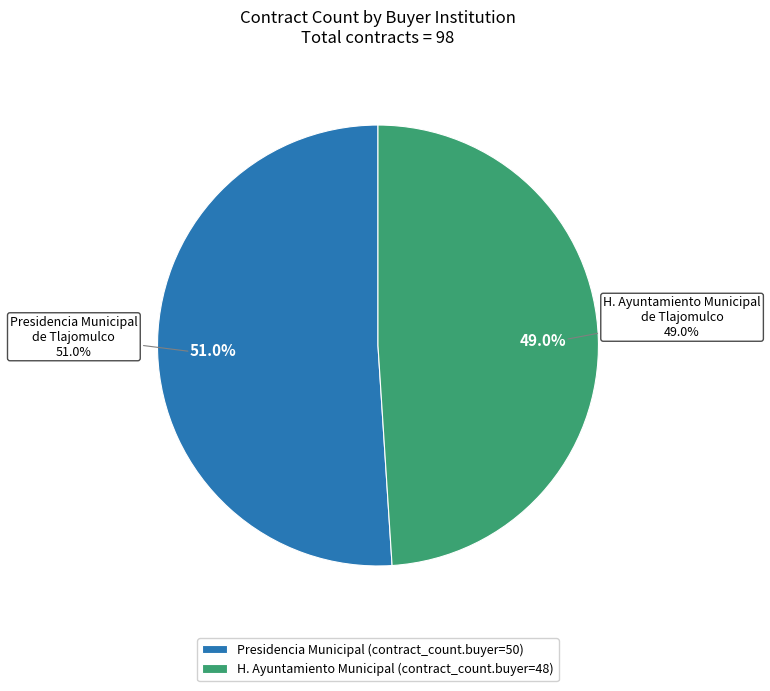

What is the total percentage of H. Ayuntamiento Municipal de Tlajomulco (city) and Presidencia Municipal de Tlajomulco (city)?

100.0%